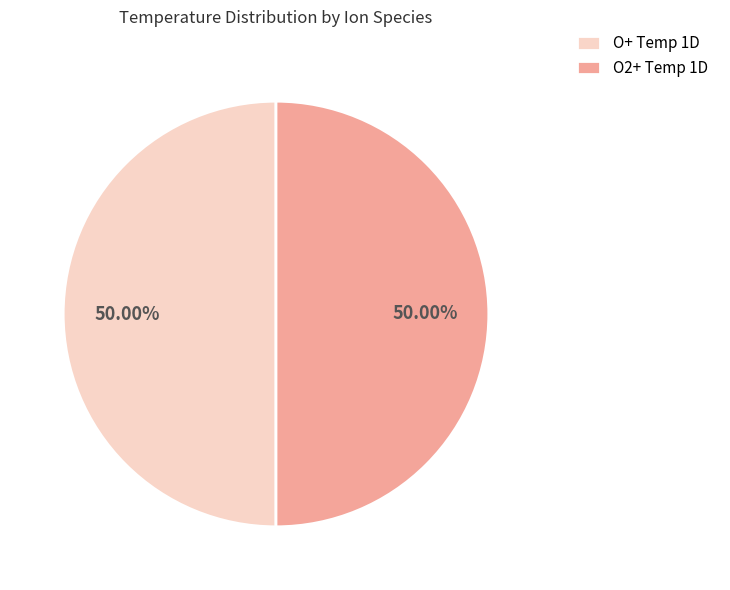

Is it true that O+ Temp 1D is 36% of the pie?

False